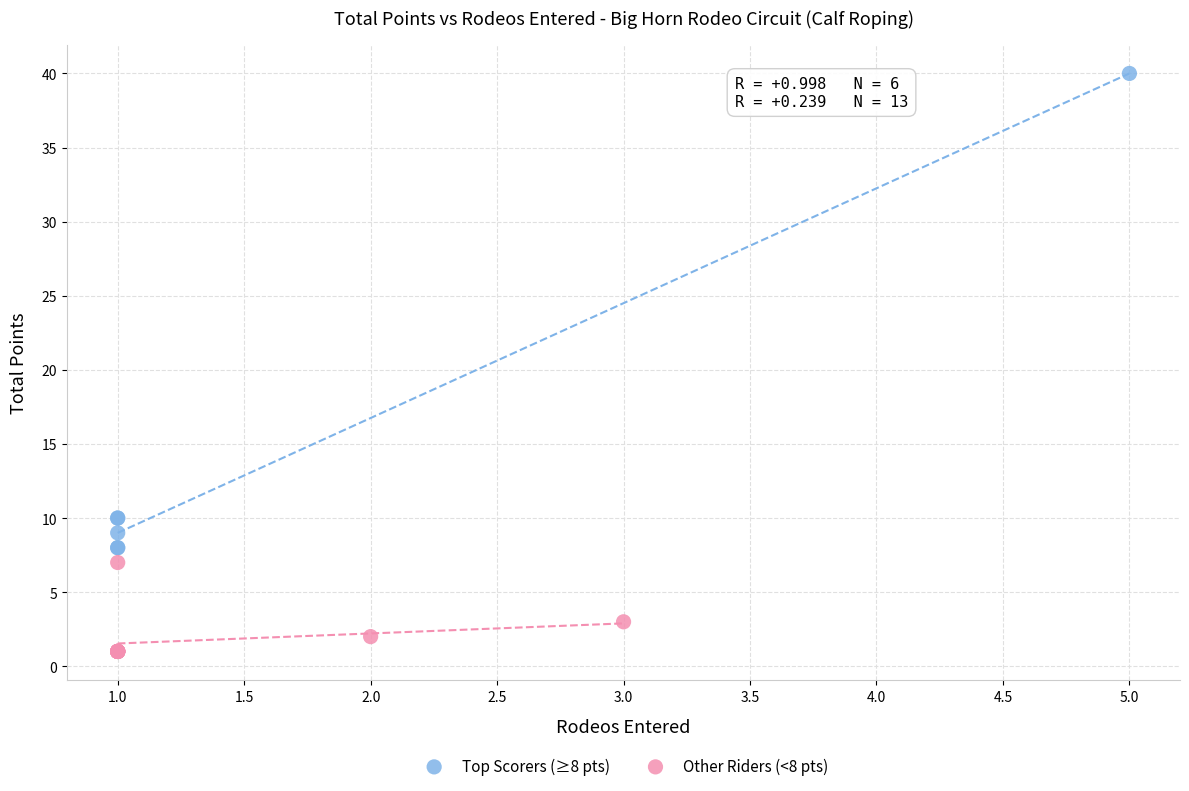

What are all the series names shown in the legend?

Top Scorers (≥8 pts), Other Riders (<8 pts)